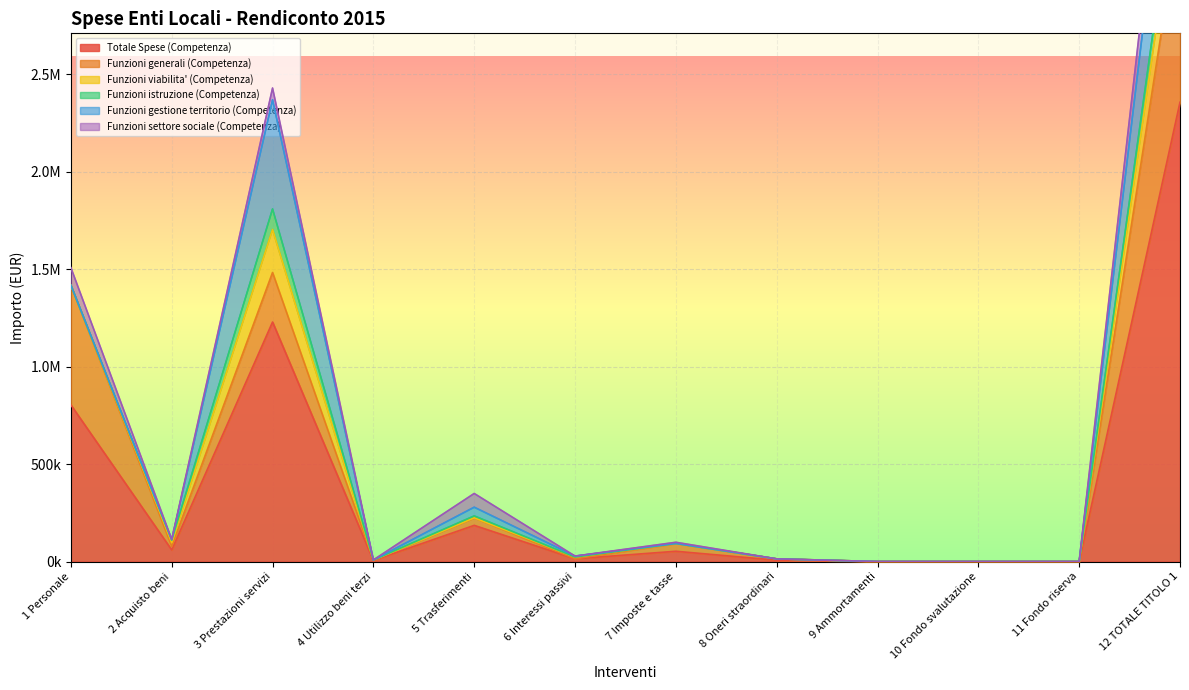

Reading left to right, list all the values displayed in this chart.

Totale Spese (Competenza): 1 Personale=803611.5	2 Acquisto beni=59413.0	3 Prestazioni servizi=1229110.9	4 Utilizzo beni terzi=5621.3	5 Trasferimenti=185637.5	6 Interessi passivi=14012.5	7 Imposte e tasse=52727.3	8 Oneri straordinari=6850.0	9 Ammortamenti=0.0	10 Fondo svalutazione=0.0	11 Fondo riserva=0.0	12 TOTALE TITOLO 1=2356984.0
Funzioni generali (Competenza): 1 Personale=614377.2	2 Acquisto beni=18319.3	3 Prestazioni servizi=253995.9	4 Utilizzo beni terzi=2254.1	5 Trasferimenti=38929.6	6 Interessi passivi=0.0	7 Imposte e tasse=40089.7	8 Oneri straordinari=6850.0	9 Ammortamenti=0.0	10 Fondo svalutazione=0.0	11 Fondo riserva=0.0	12 TOTALE TITOLO 1=974815.8
Funzioni viabilita' (Competenza): 1 Personale=0.0	2 Acquisto beni=19507.2	3 Prestazioni servizi=220963.3	4 Utilizzo beni terzi=0.0	5 Trasferimenti=0.0	6 Interessi passivi=8853.2	7 Imposte e tasse=0.0	8 Oneri straordinari=0.0	9 Ammortamenti=0.0	10 Fondo svalutazione=0.0	11 Fondo riserva=0.0	12 TOTALE TITOLO 1=249323.7
Funzioni istruzione (Competenza): 1 Personale=0.0	2 Acquisto beni=12830.5	3 Prestazioni servizi=105345.5	4 Utilizzo beni terzi=0.0	5 Trasferimenti=9518.0	6 Interessi passivi=386.3	7 Imposte e tasse=0.0	8 Oneri straordinari=0.0	9 Ammortamenti=0.0	10 Fondo svalutazione=0.0	11 Fondo riserva=0.0	12 TOTALE TITOLO 1=128080.3
Funzioni gestione territorio (Competenza): 1 Personale=0.0	2 Acquisto beni=1996.5	3 Prestazioni servizi=560306.5	4 Utilizzo beni terzi=0.0	5 Trasferimenti=44740.5	6 Interessi passivi=4744.9	7 Imposte e tasse=0.0	8 Oneri straordinari=0.0	9 Ammortamenti=0.0	10 Fondo svalutazione=0.0	11 Fondo riserva=0.0	12 TOTALE TITOLO 1=611788.5
Funzioni settore sociale (Competenza): 1 Personale=90136.0	2 Acquisto beni=1472.4	3 Prestazioni servizi=60154.3	4 Utilizzo beni terzi=292.8	5 Trasferimenti=70449.4	6 Interessi passivi=0.0	7 Imposte e tasse=6063.1	8 Oneri straordinari=0.0	9 Ammortamenti=0.0	10 Fondo svalutazione=0.0	11 Fondo riserva=0.0	12 TOTALE TITOLO 1=228568.0